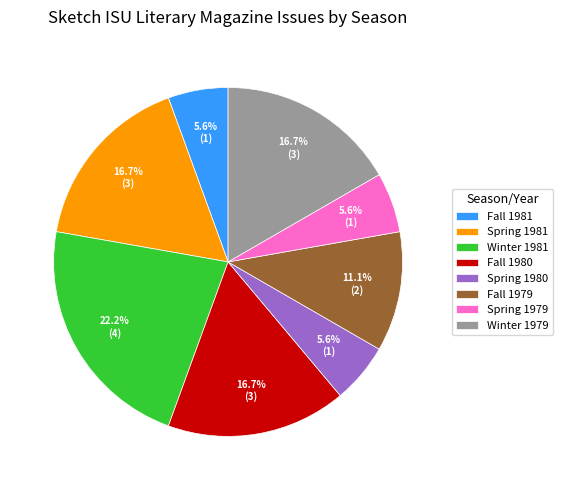

How many segments does this pie chart have?

8